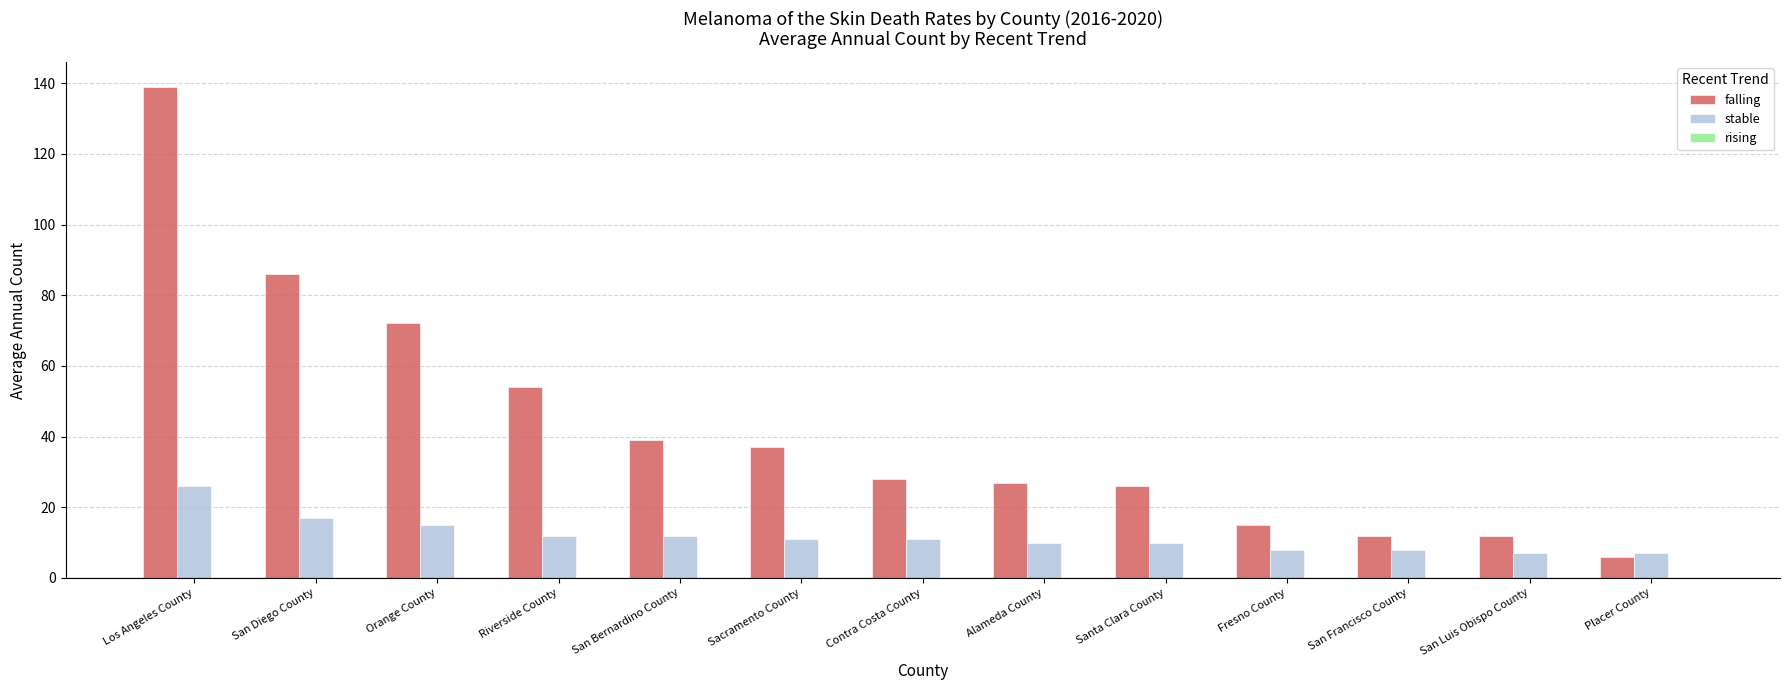

What position from the left is Sacramento County?

6